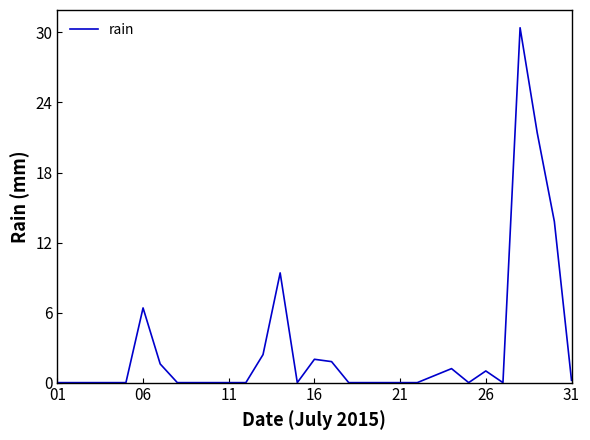

What is the difference between the maximum and minimum values?

30.4